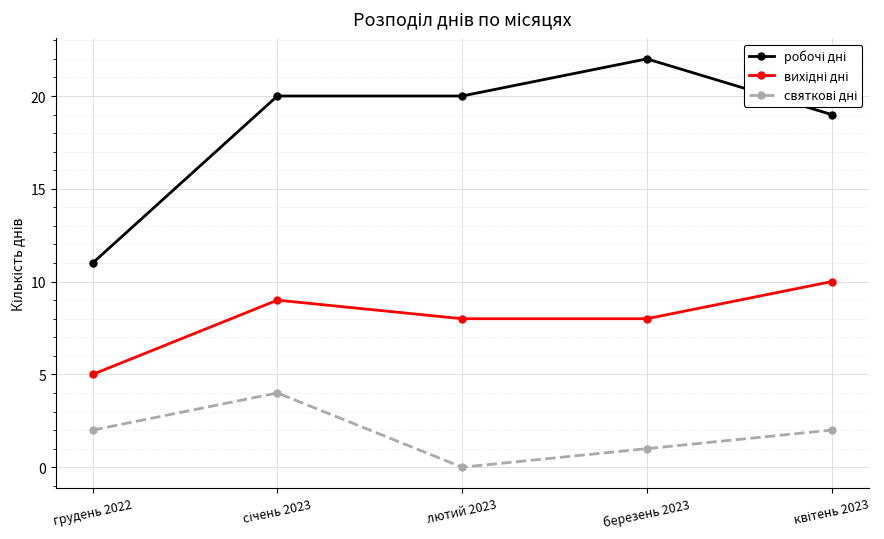

What position from the left is грудень 2022?

1